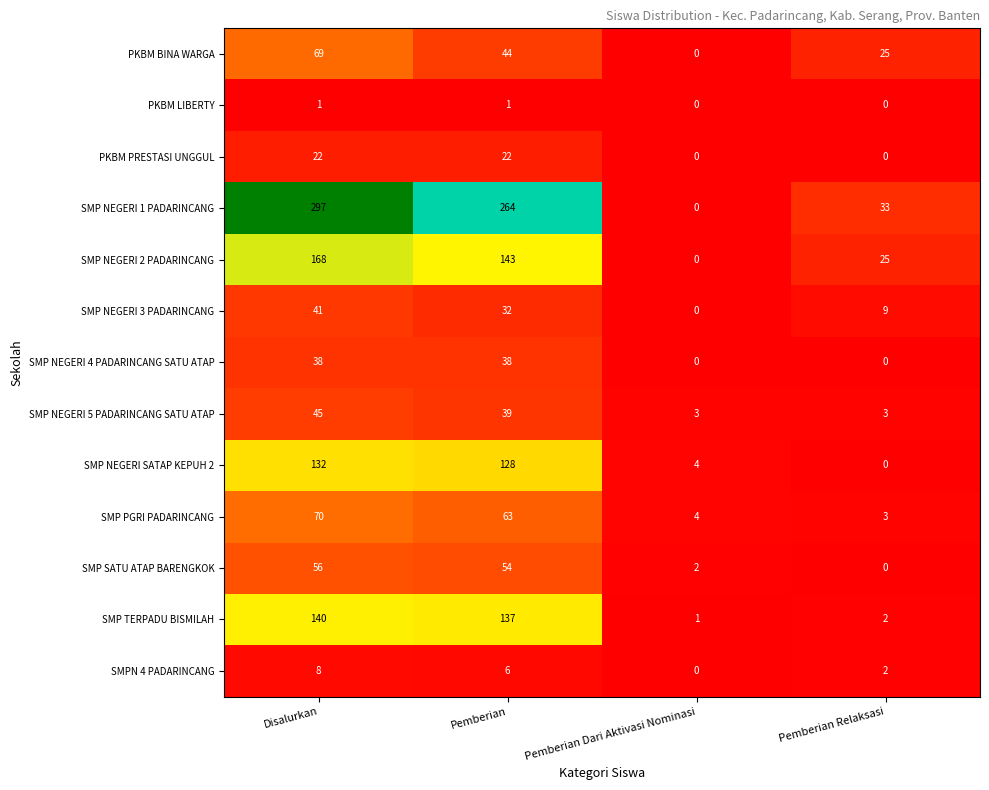

Rank the series by their maximum value, from highest to lowest.

SMP NEGERI 1 PADARINCANG, SMP NEGERI 2 PADARINCANG, SMP TERPADU BISMILAH, SMP NEGERI SATAP KEPUH 2, SMP PGRI PADARINCANG, PKBM BINA WARGA, SMP SATU ATAP BARENGKOK, SMP NEGERI 5 PADARINCANG SATU ATAP, SMP NEGERI 3 PADARINCANG, SMP NEGERI 4 PADARINCANG SATU ATAP, PKBM PRESTASI UNGGUL, SMPN 4 PADARINCANG, PKBM LIBERTY